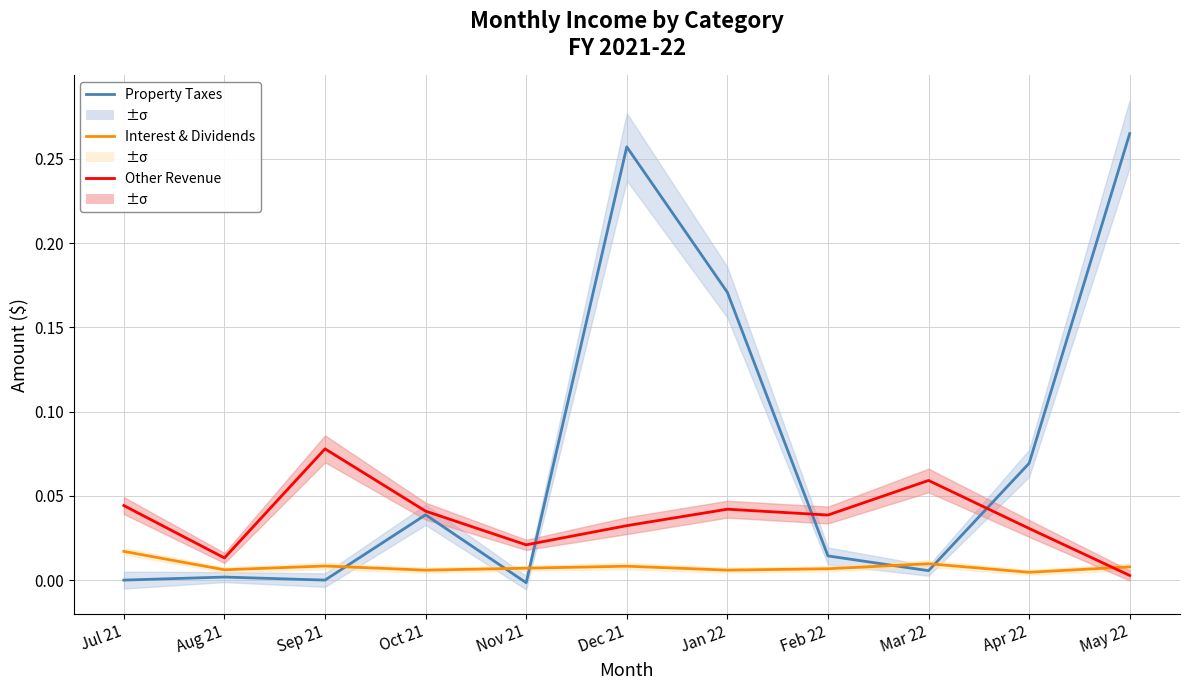

How many lines are shown in the chart?

3